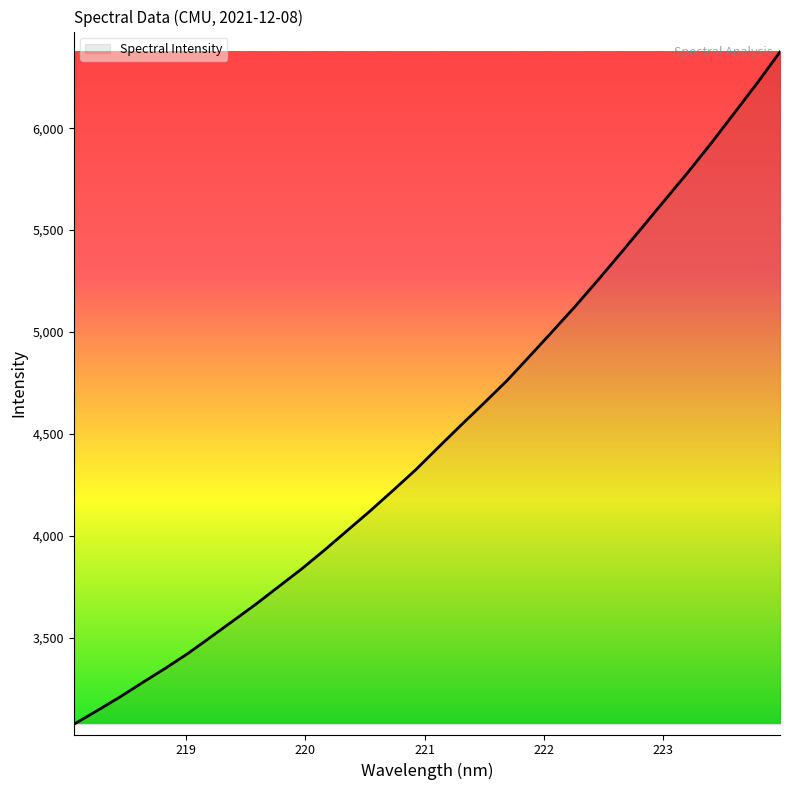

What is the greatest value displayed?

6374.4